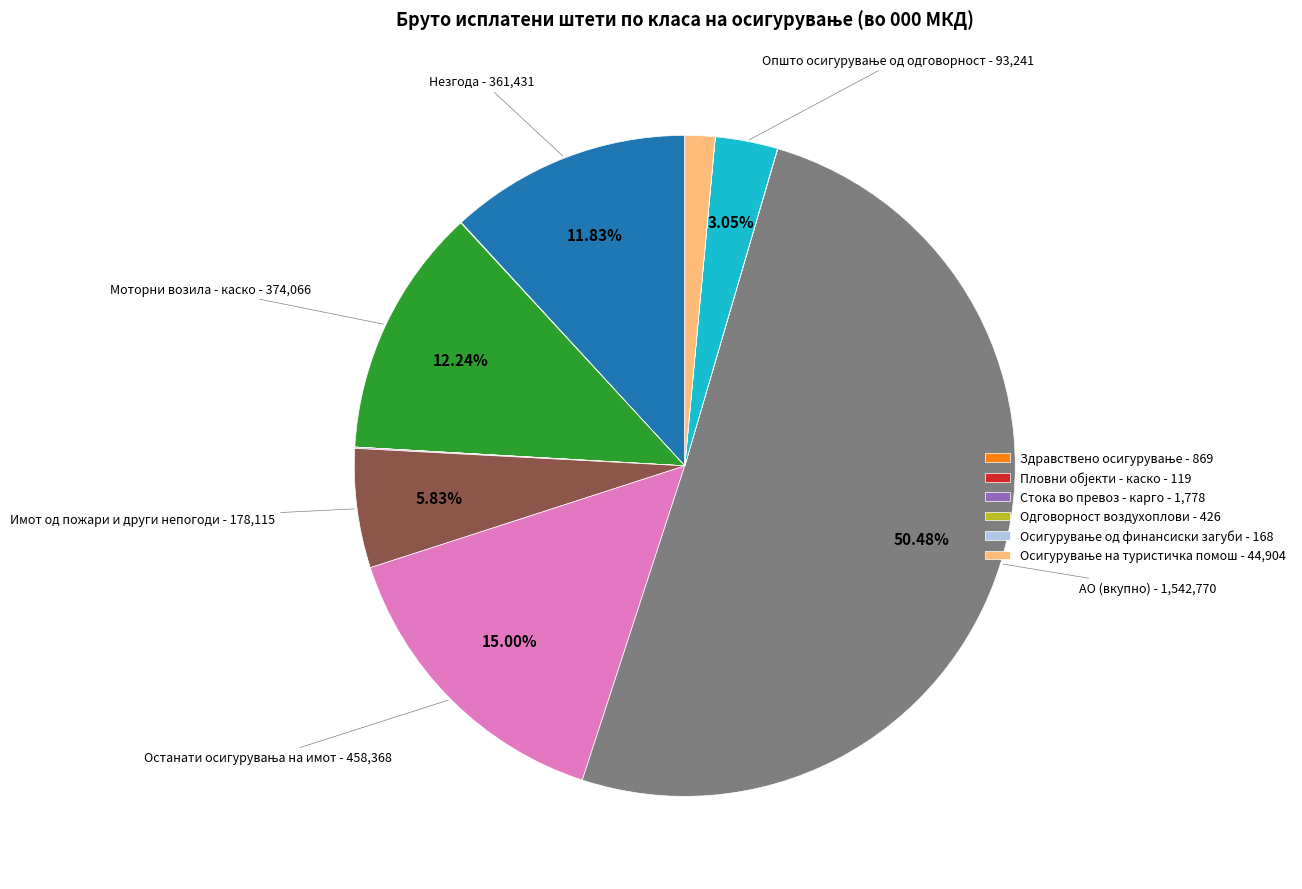

To the nearest percent, what is the difference between the largest and smallest slice percentages?

50%